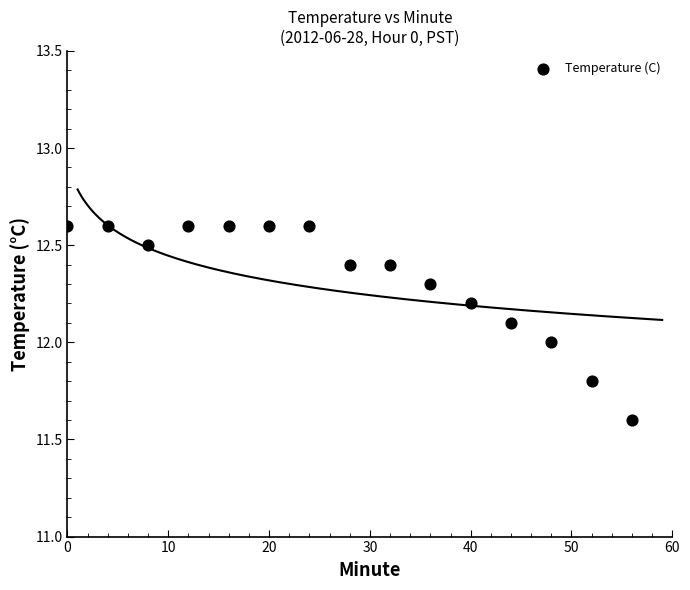

What is the range of Y values (max minus min)?

1.0